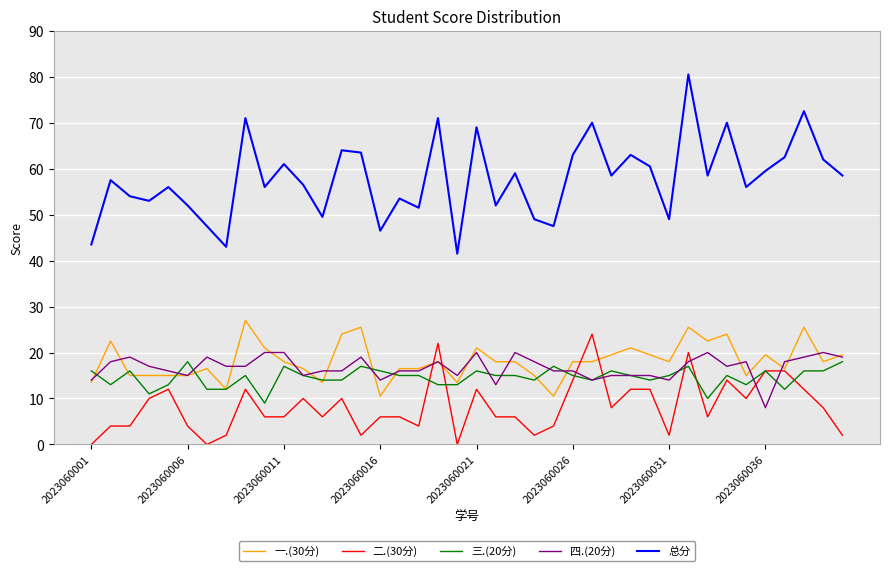

Reading right to left, extract all data points from this chart.

一.(30分): 19.5	18.0	25.5	16.5	19.5	15.0	24.0	22.5	25.5	18.0	19.5	21.0	19.5	18.0	18.0	10.5	15.0	18.0	18.0	21.0	13.5	18.0	16.5	16.5	10.5	25.5	24.0	13.5	16.5	18.0	21.0	27.0	12.0	16.5	15.0	15.0	15.0	15.0	22.5	13.5
二.(30分): 2.0	8.0	12.0	16.0	16.0	10.0	14.0	6.0	20.0	2.0	12.0	12.0	8.0	24.0	14.0	4.0	2.0	6.0	6.0	12.0	0.0	22.0	4.0	6.0	6.0	2.0	10.0	6.0	10.0	6.0	6.0	12.0	2.0	0.0	4.0	12.0	10.0	4.0	4.0	0.0
三.(20分): 18.0	16.0	16.0	12.0	16.0	13.0	15.0	10.0	17.0	15.0	14.0	15.0	16.0	14.0	15.0	17.0	14.0	15.0	15.0	16.0	13.0	13.0	15.0	15.0	16.0	17.0	14.0	14.0	15.0	17.0	9.0	15.0	12.0	12.0	18.0	13.0	11.0	16.0	13.0	16.0
四.(20分): 19.0	20.0	19.0	18.0	8.0	18.0	17.0	20.0	18.0	14.0	15.0	15.0	15.0	14.0	16.0	16.0	18.0	20.0	13.0	20.0	15.0	18.0	16.0	16.0	14.0	19.0	16.0	16.0	15.0	20.0	20.0	17.0	17.0	19.0	15.0	16.0	17.0	19.0	18.0	14.0
总分: 58.5	62.0	72.5	62.5	59.5	56.0	70.0	58.5	80.5	49.0	60.5	63.0	58.5	70.0	63.0	47.5	49.0	59.0	52.0	69.0	41.5	71.0	51.5	53.5	46.5	63.5	64.0	49.5	56.5	61.0	56.0	71.0	43.0	47.5	52.0	56.0	53.0	54.0	57.5	43.5